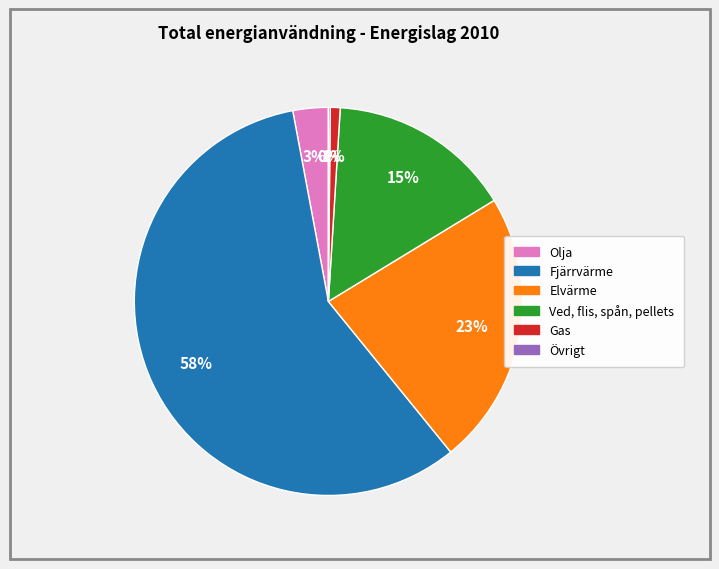

Is the sum of Fjärrvärme and Olja greater than half?

Yes